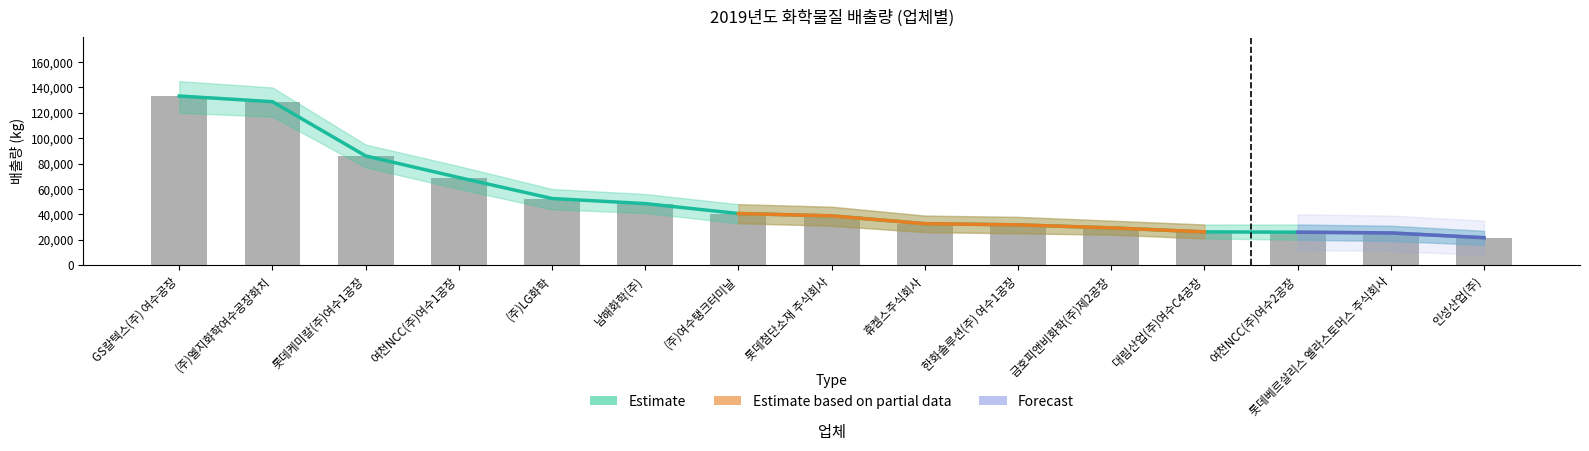

The value at 롯데베르살리스 엘라스토머스 주식회사 is 36503. True or false?

False